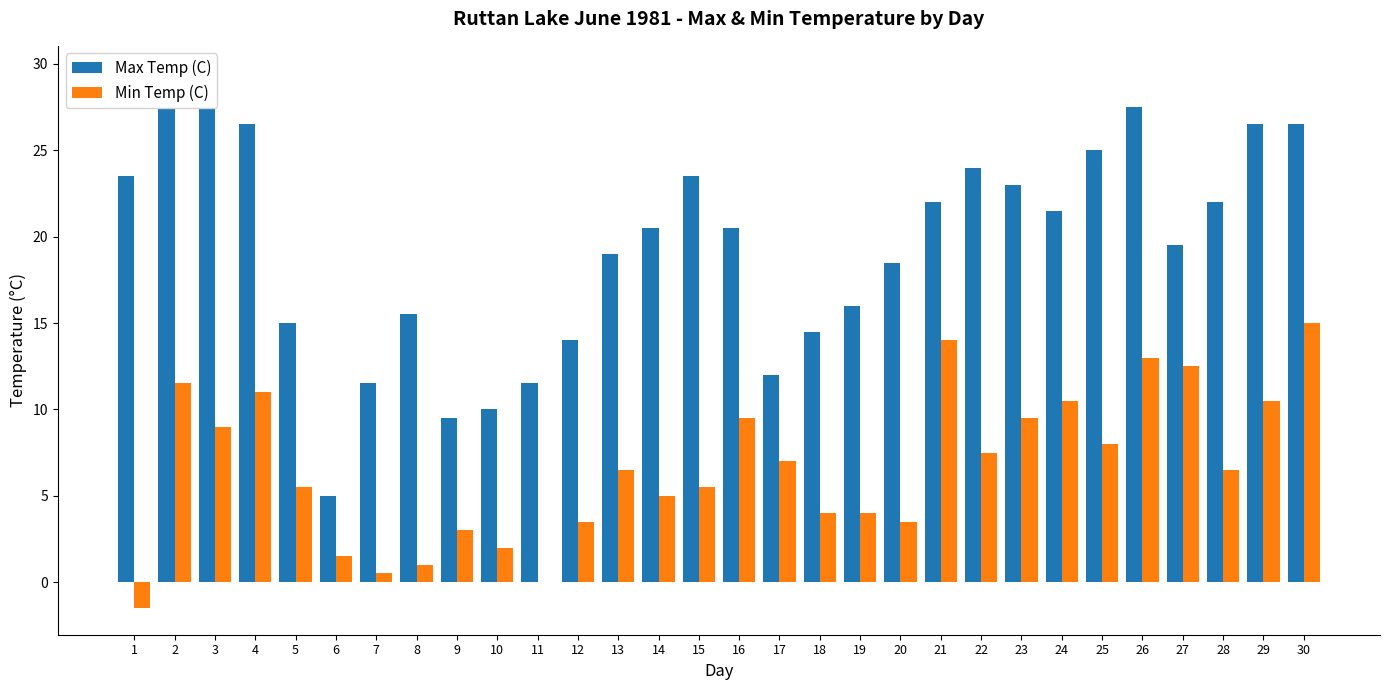

What is the greatest value displayed?

29.5